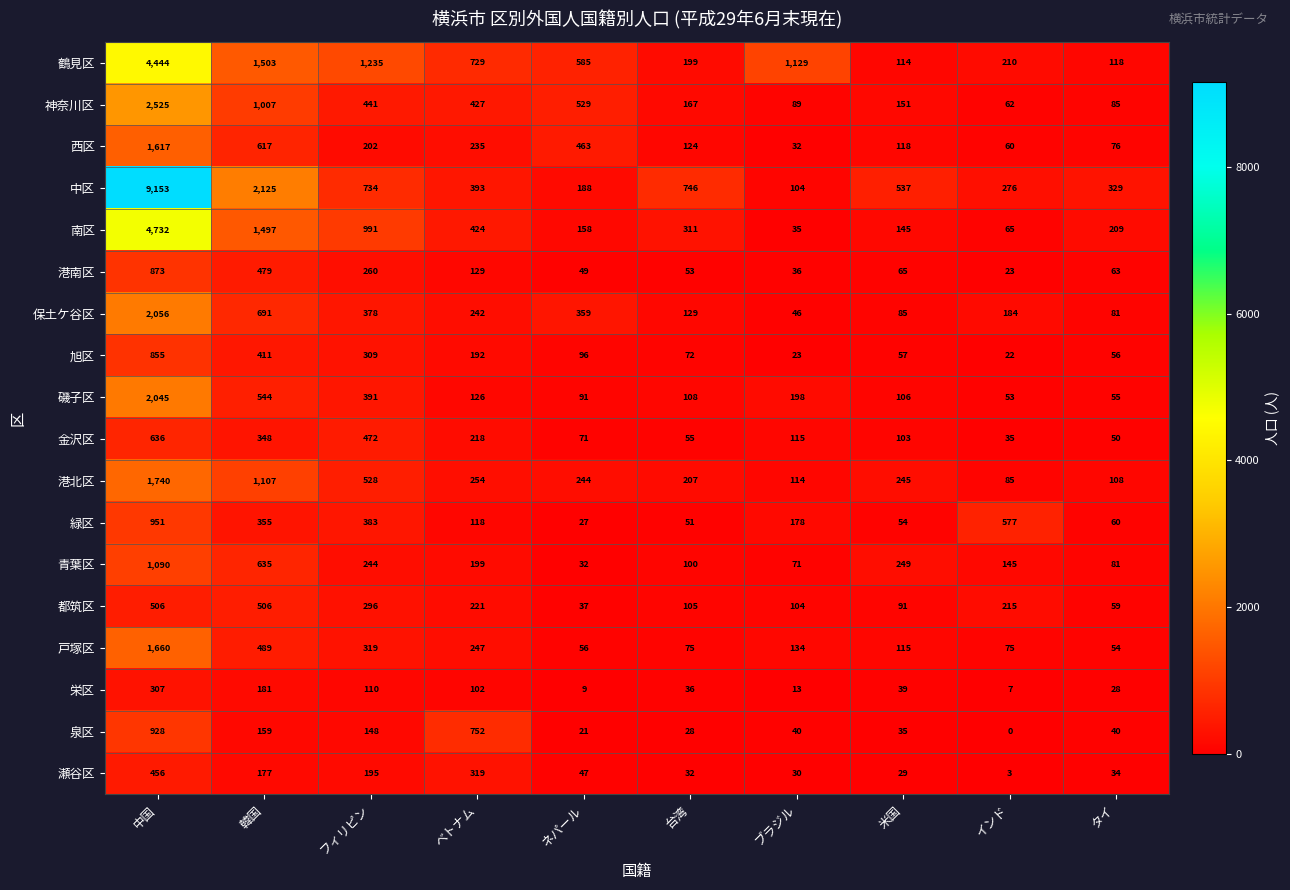

At ネパール, list the series in order from smallest to largest.

栄区, 泉区, 緑区, 青葉区, 都筑区, 瀬谷区, 港南区, 戸塚区, 金沢区, 磯子区, 旭区, 南区, 中区, 港北区, 保土ケ谷区, 西区, 神奈川区, 鶴見区